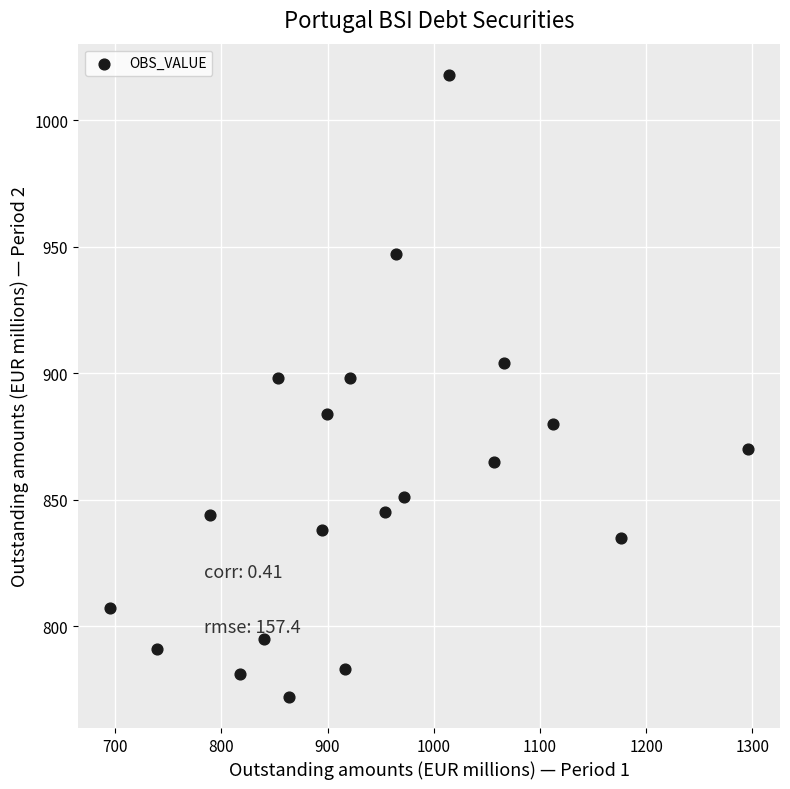

What is the range of X values (max minus min)?

601